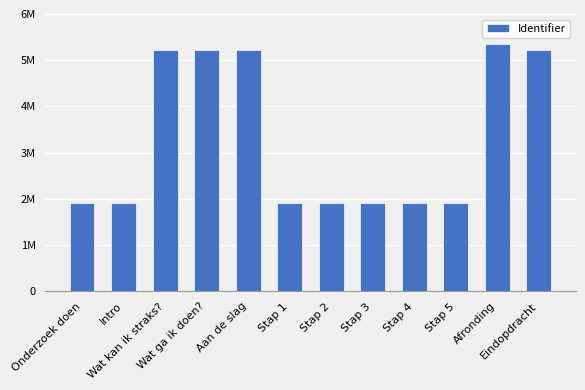

What is the difference between the maximum and second lowest values?

3442418